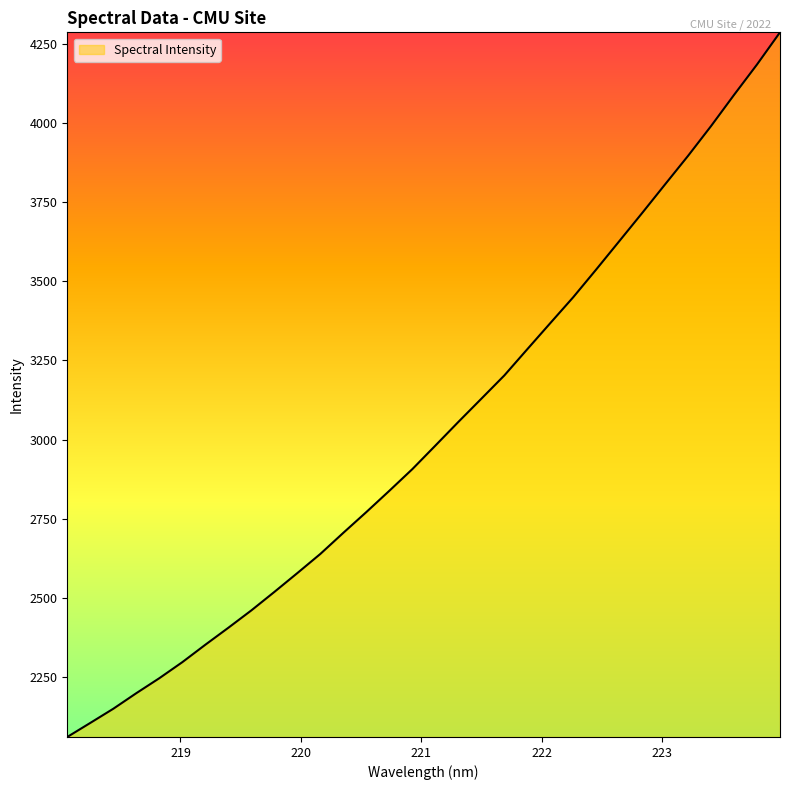

Reading left to right, list all the values displayed in this chart.

2059.8	2104.3	2149.1	2198.3	2245.6	2296.4	2351.5	2405.2	2460.1	2518.4	2578.1	2638.6	2705.4	2771.0	2838.2	2906.7	2981.0	3055.8	3129.1	3202.7	3285.7	3368.2	3450.2	3537.8	3627.0	3716.4	3807.1	3897.3	3991.3	4089.7	4185.9	4287.4